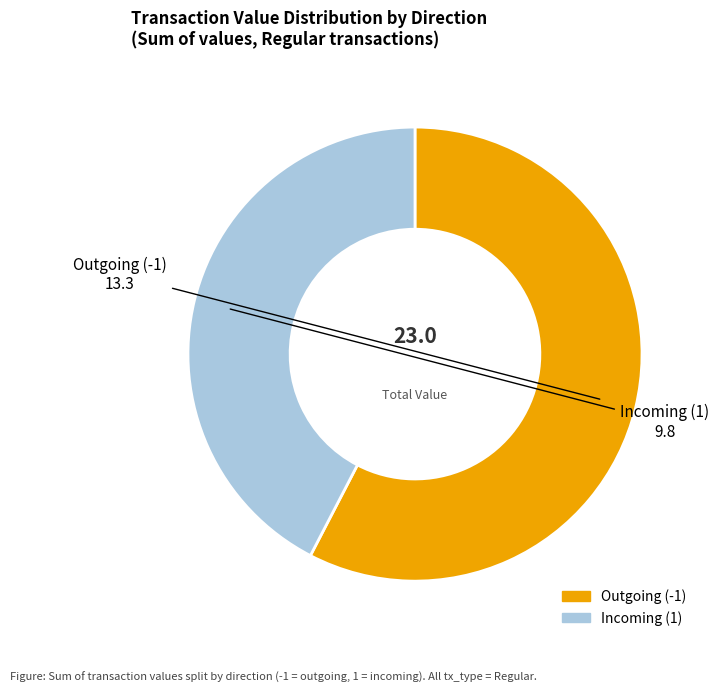

Does any single category account for the majority?

Yes